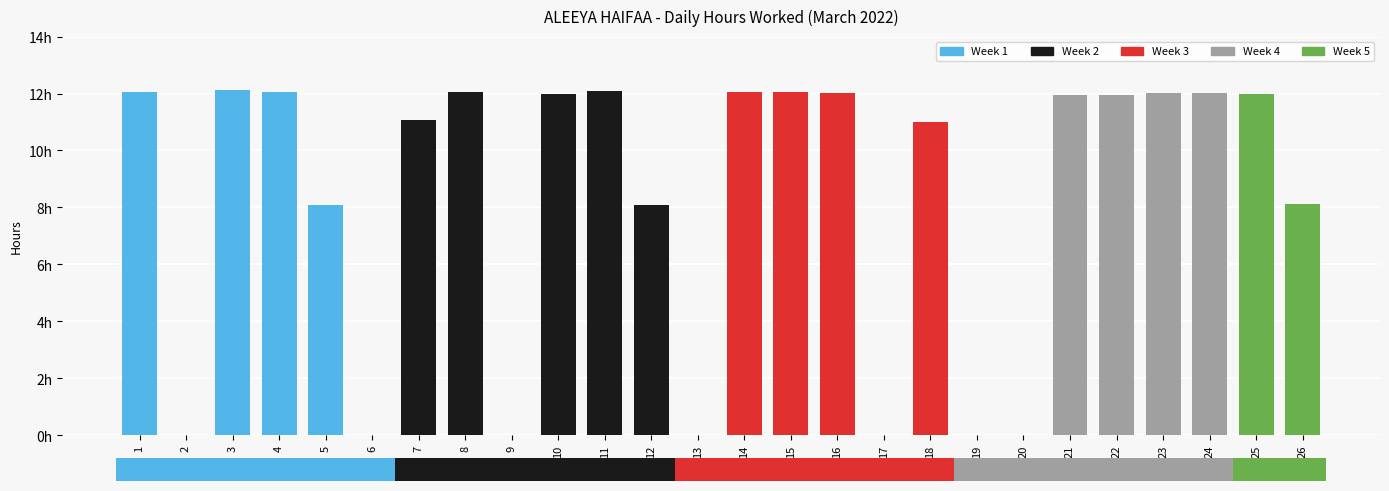

Where does the data first go above 11?

1